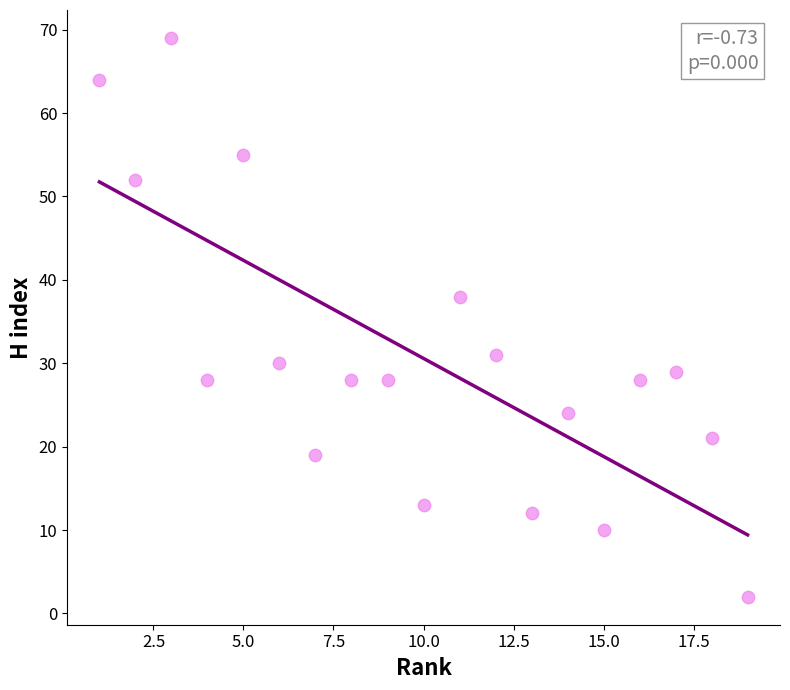

What is the range of X values (max minus min)?

18